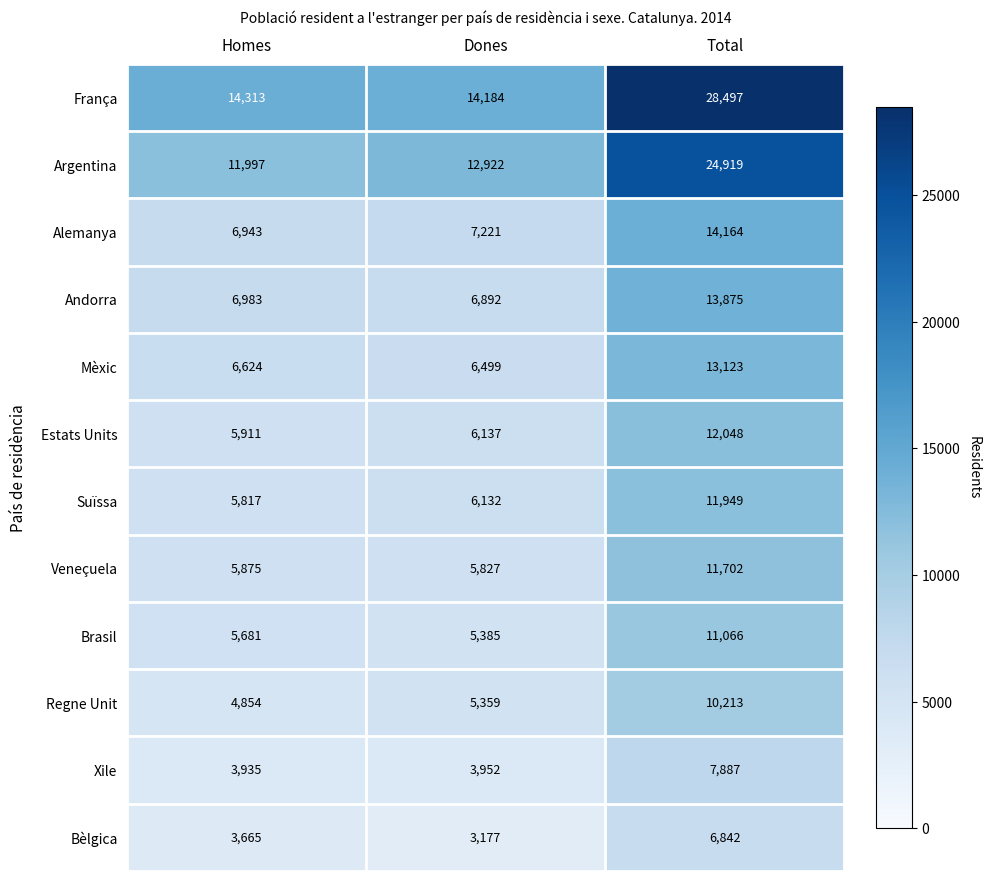

Which series has the largest total across all categories?

França